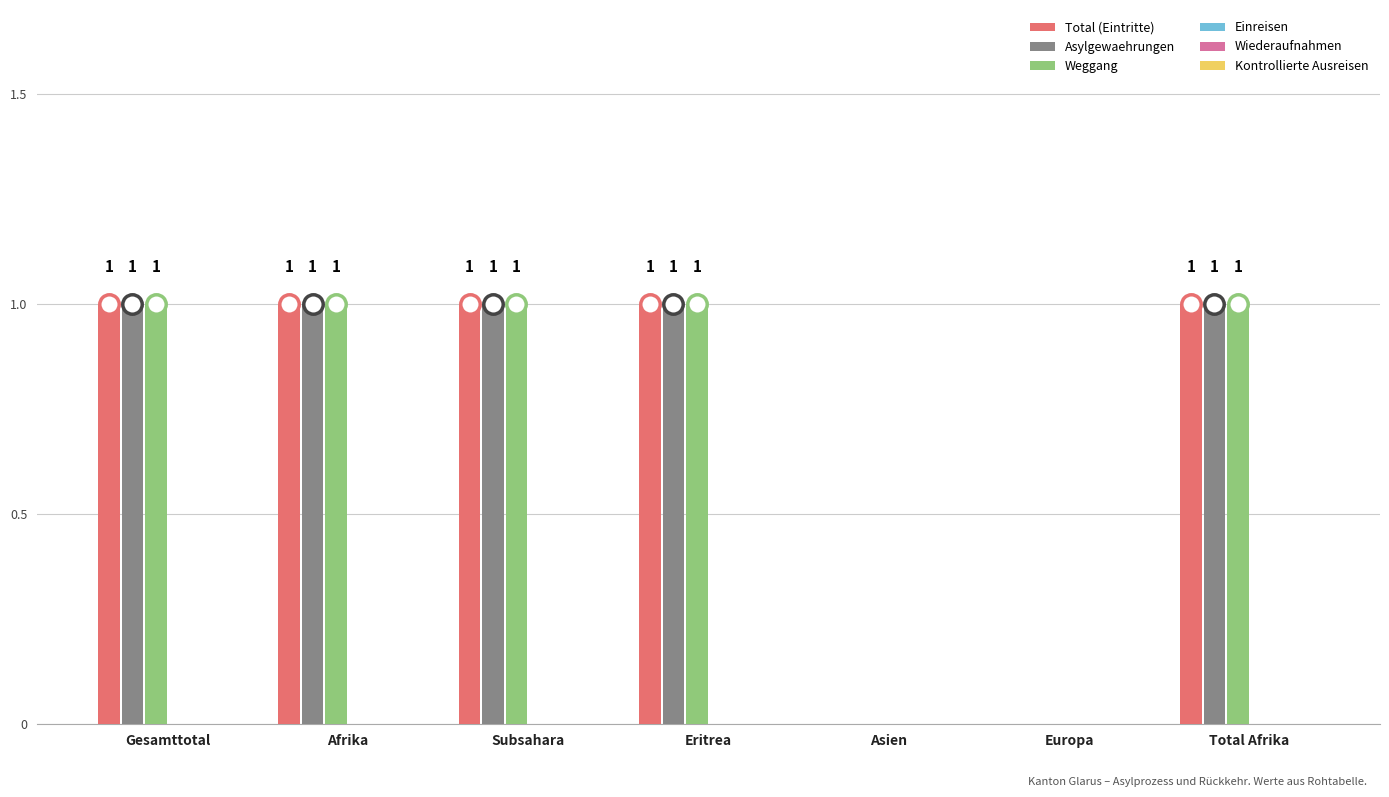

What is the sum of all Asylgewaehrungen values?

5